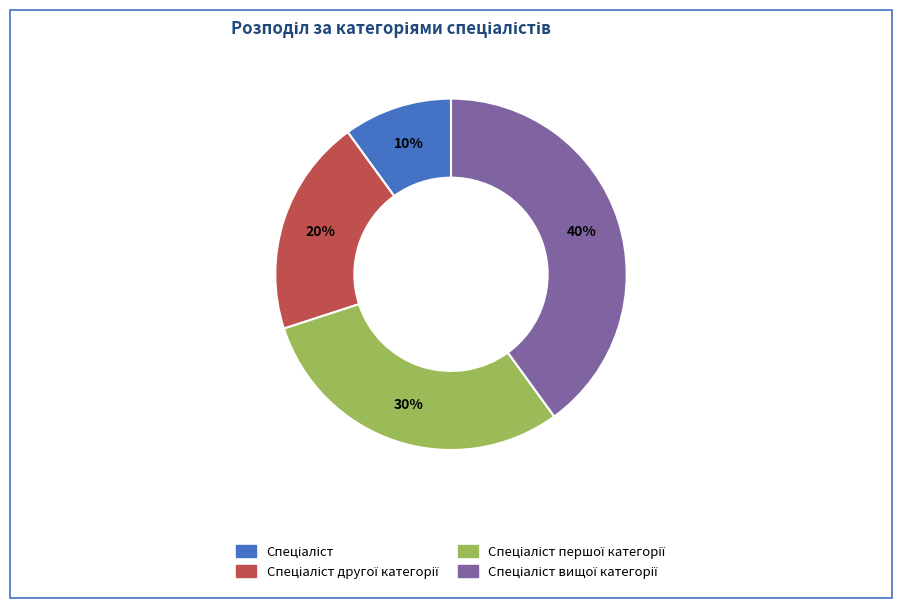

To the nearest percent, what is the difference between the largest and smallest slice percentages?

30%